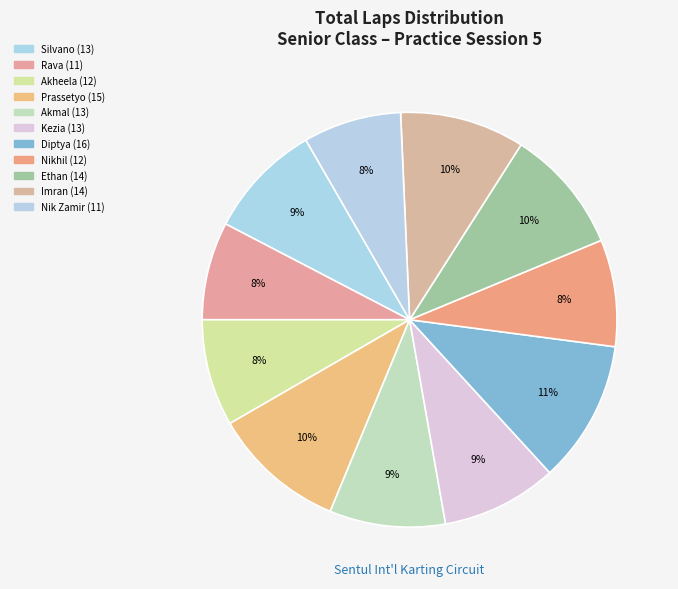

Which slice is the largest?

DIPTYA OKTADEWA ICHWAN